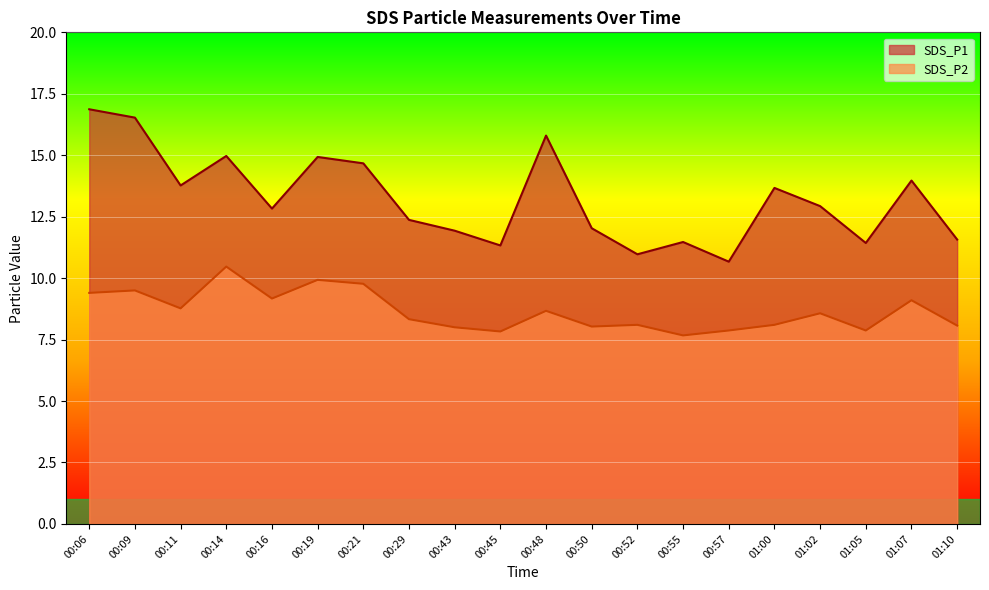

What is the smallest value displayed?

7.7